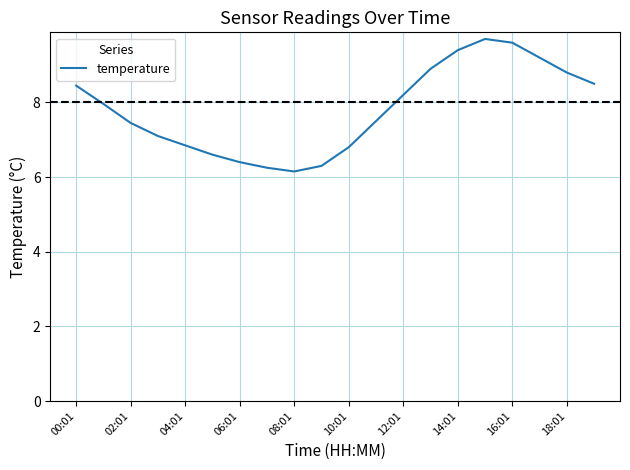

What is the maximum value shown in the chart?

9.7